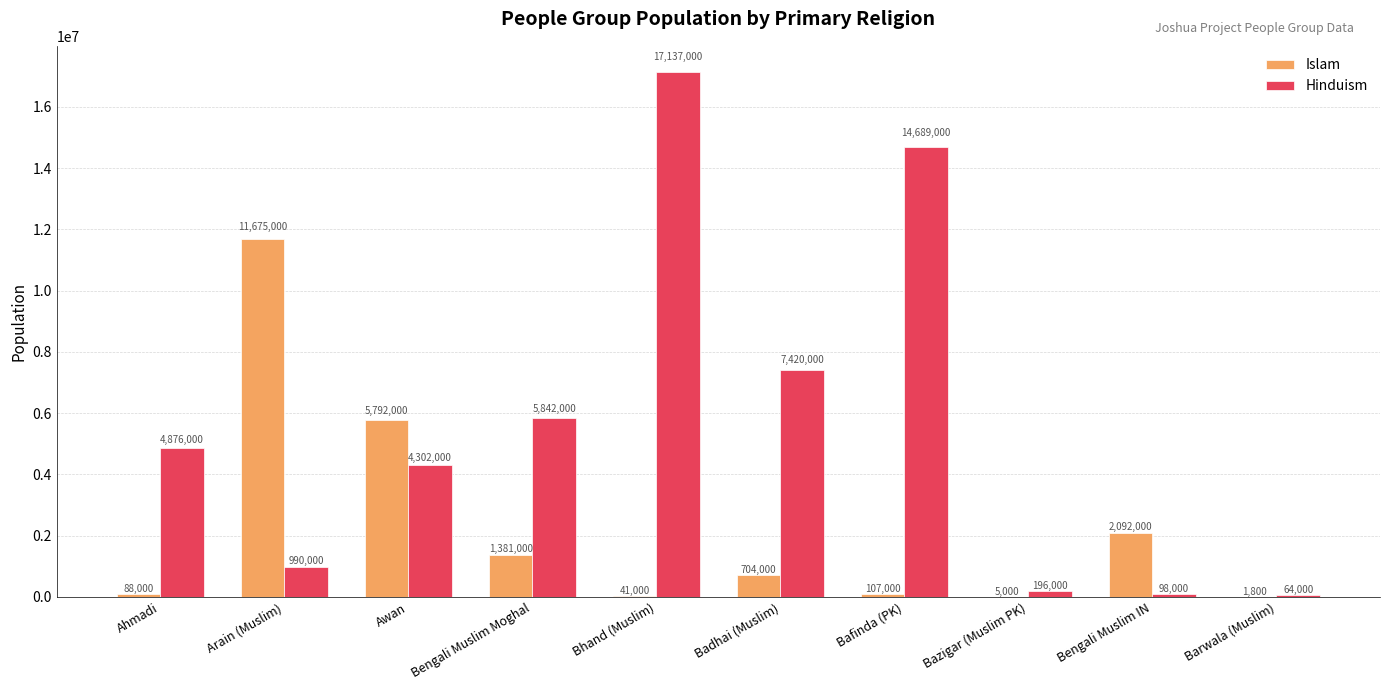

What is the sum of all Islam values?

21886800